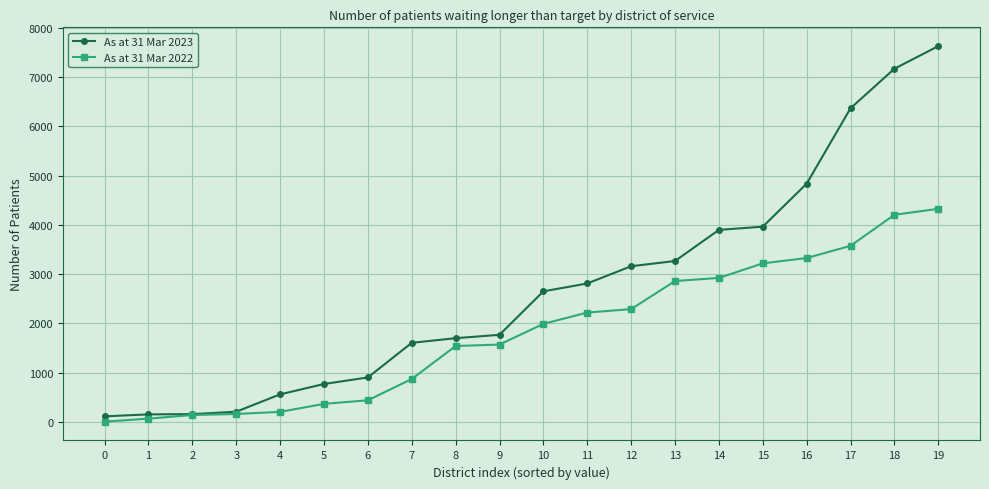

How many values in the As at 31 Mar 2022 series are below 1992?

10